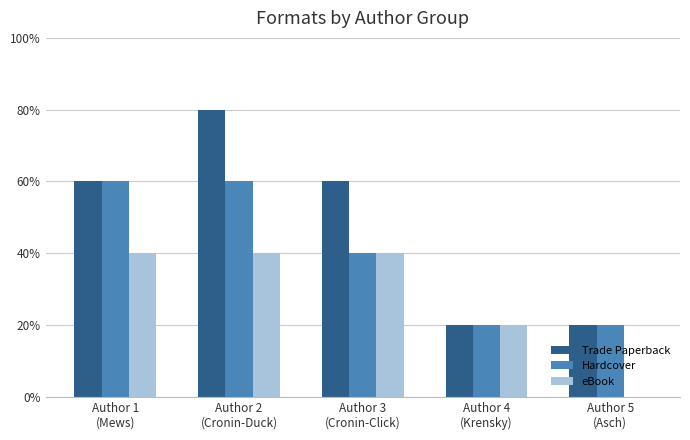

What is the value of the eBook bar at the 4th from the left?

1